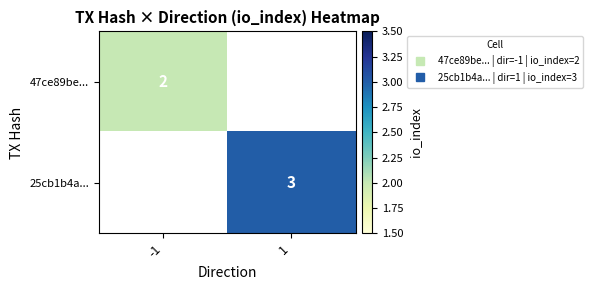

Is the value of 25cb1b4a... at -1 greater than the value of 47ce89be... at -1?

No